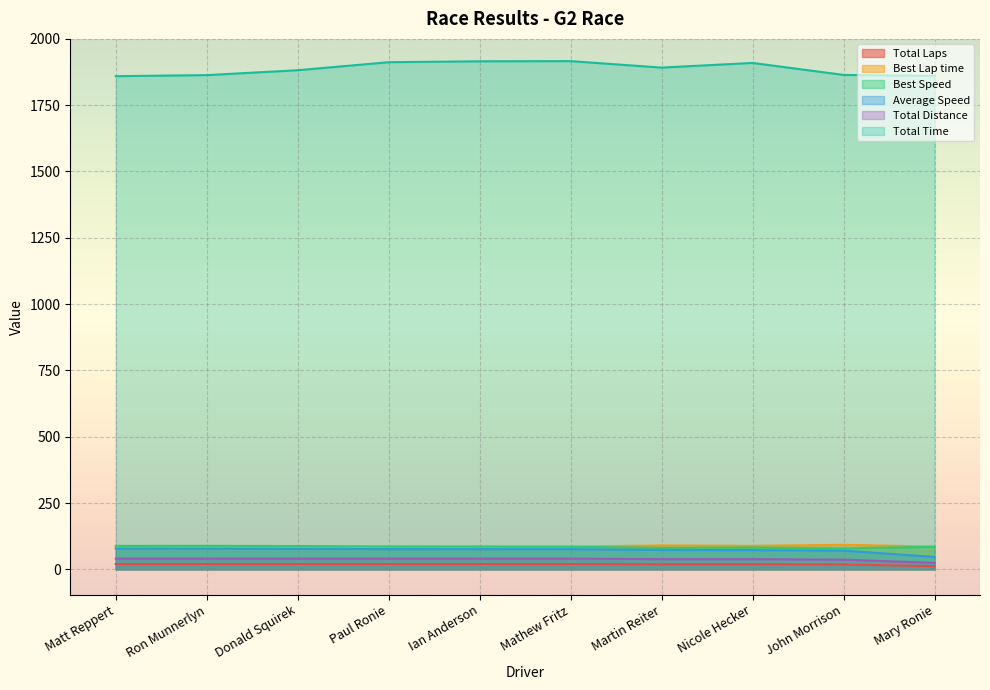

At which label does Total Time reach its peak?

Mathew Fritz